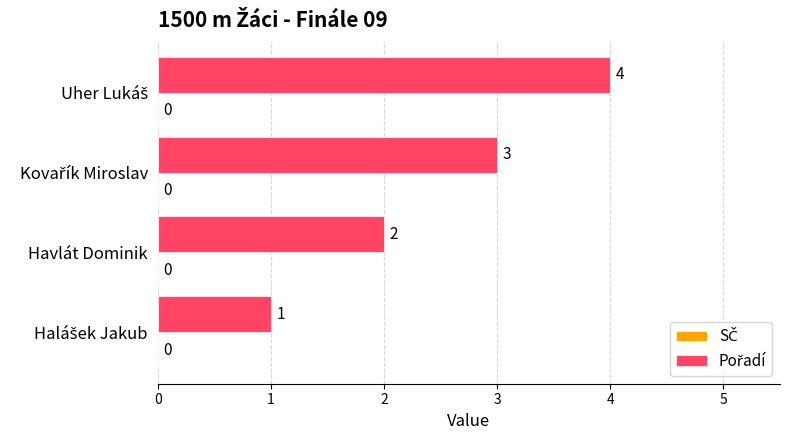

What is the greatest value displayed?

4